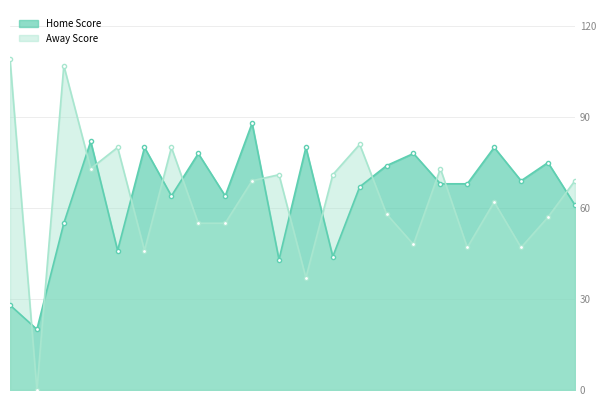

How many interior local valleys does the Away Score series have?

7